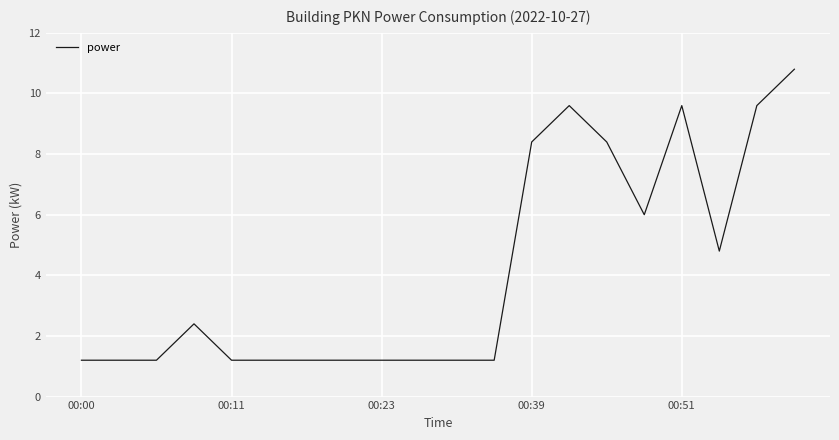

What is the difference between the maximum and minimum values?

9.6